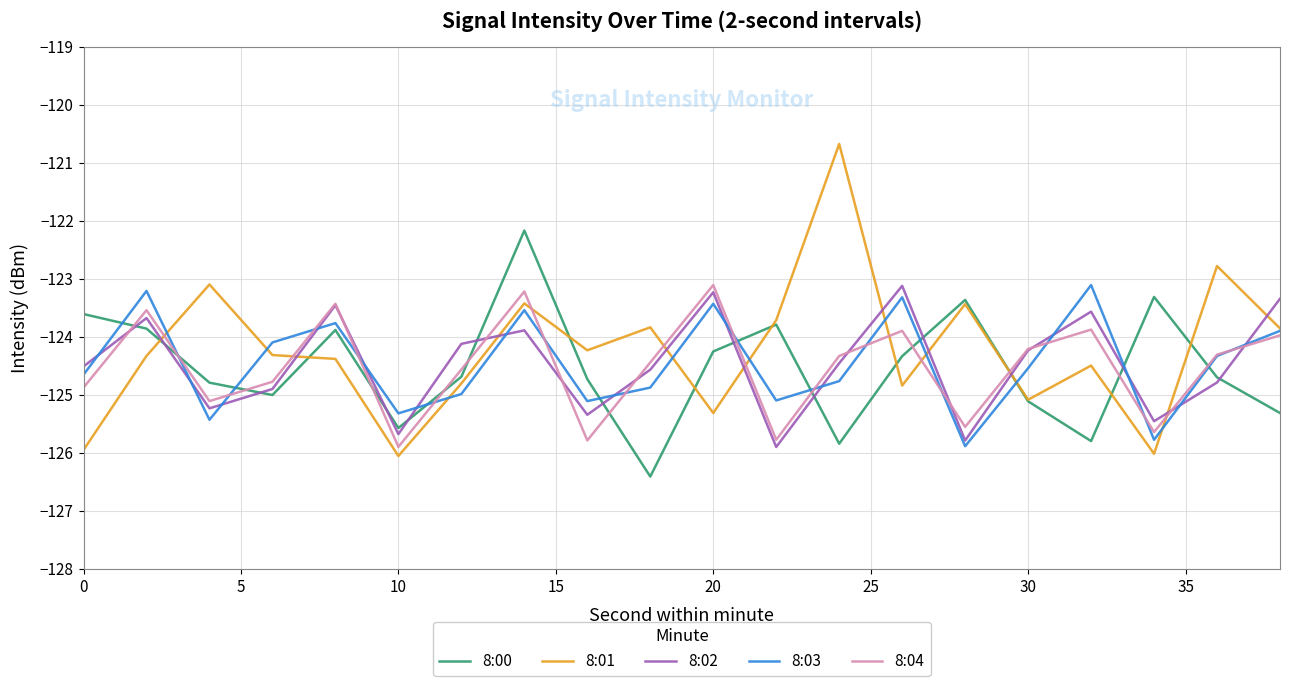

What is the sum of all 8:03 values?

-2489.2